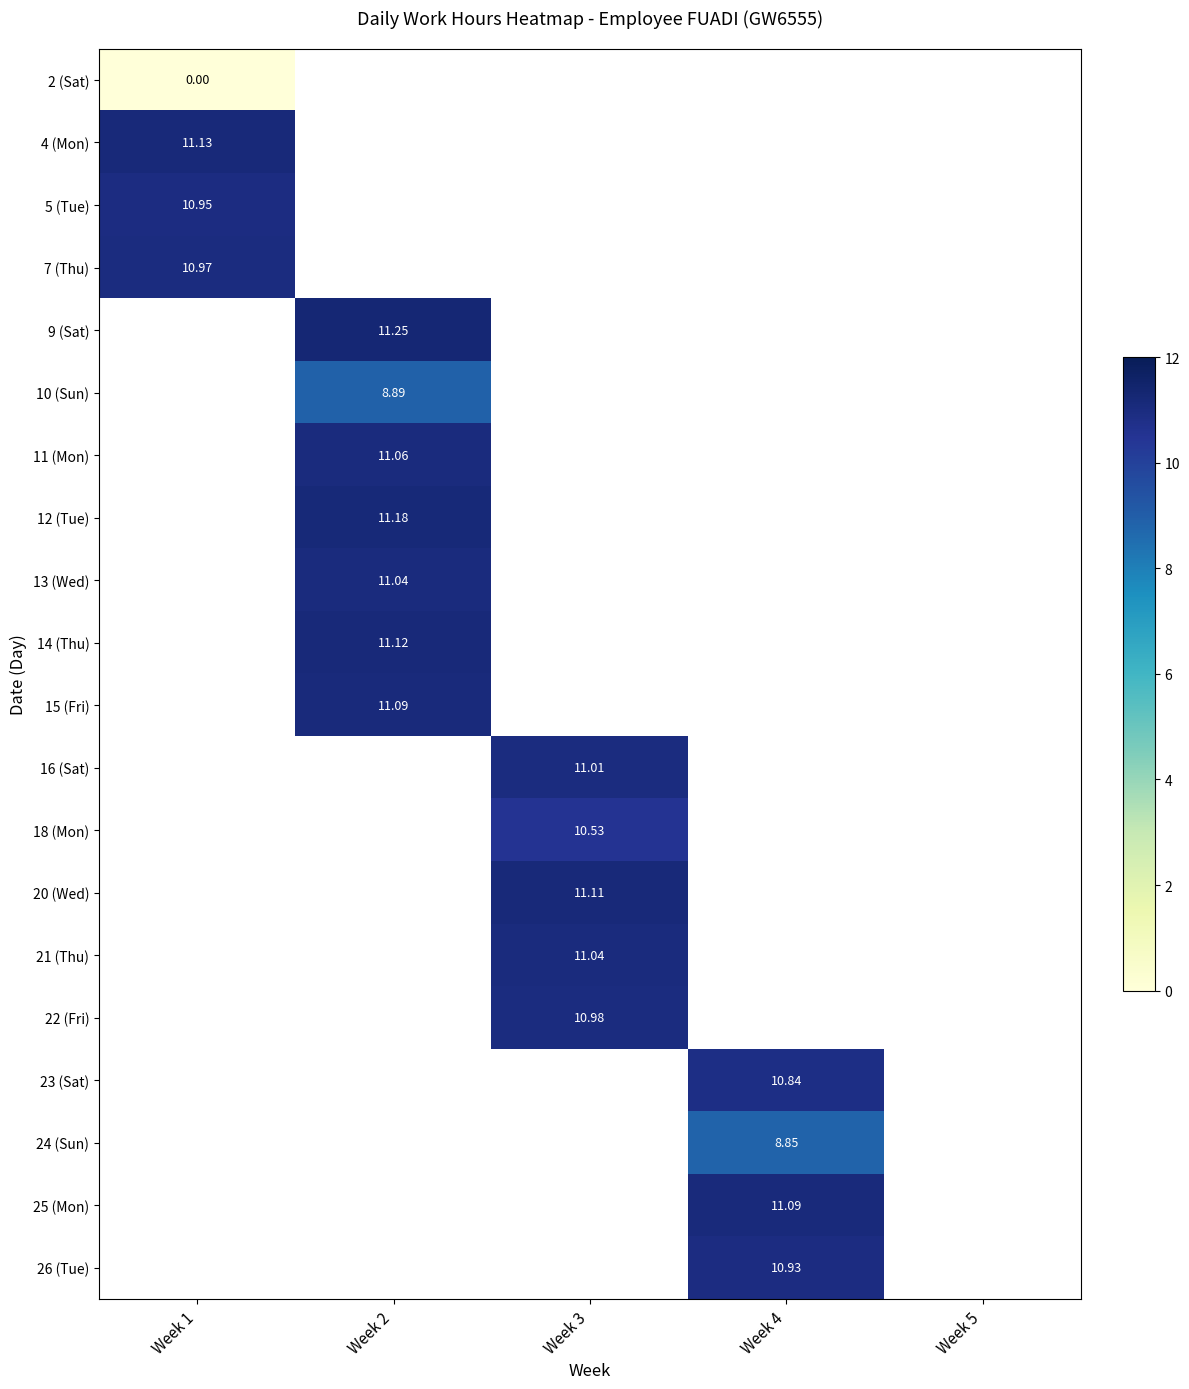

Which label corresponds to the smallest value in the chart?

Week 1